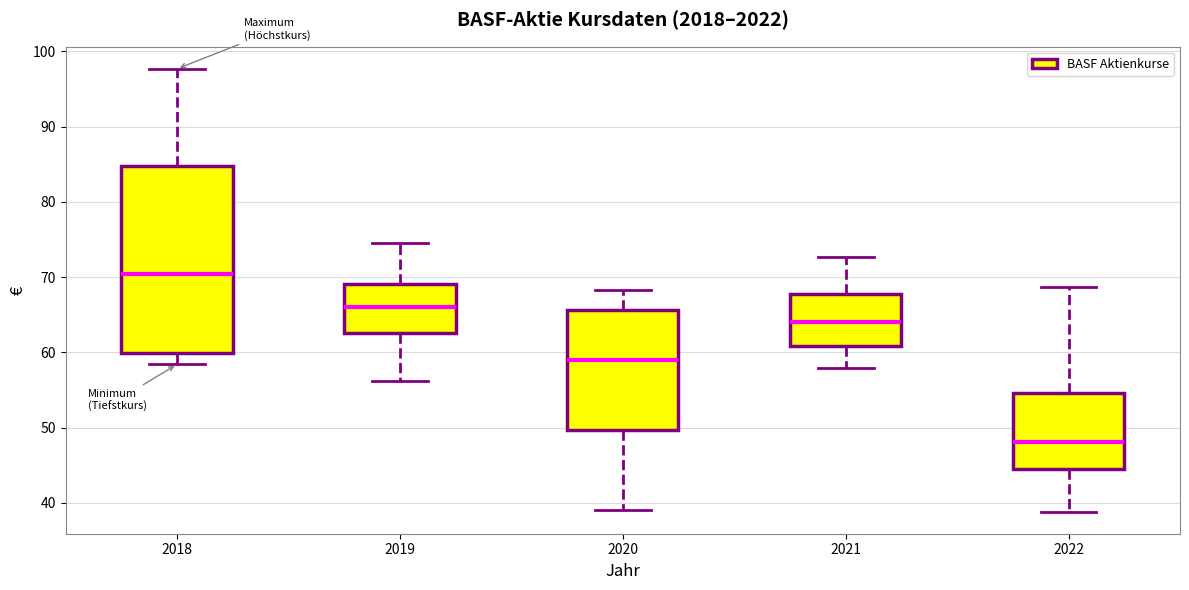

Reading left to right, read every box against the y-axis: the position of its median line, the range the box covers, and the ends of its whiskers. The values are not printed on the chart, so give them approximately, as read against the axis.

2018: median 70, box 60 to 85, whiskers 58 to 98
2019: median 66, box 63 to 69, whiskers 56 to 74
2020: median 59, box 50 to 66, whiskers 39 to 68
2021: median 64, box 61 to 68, whiskers 58 to 73
2022: median 48, box 45 to 55, whiskers 39 to 69